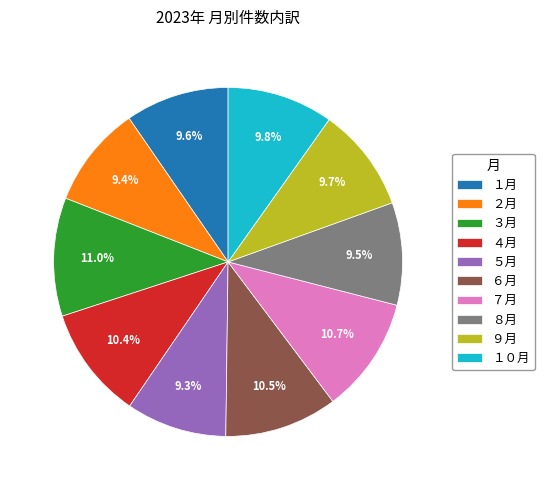

Combined, what portion of the pie is ８月 and １０月?

19.3%